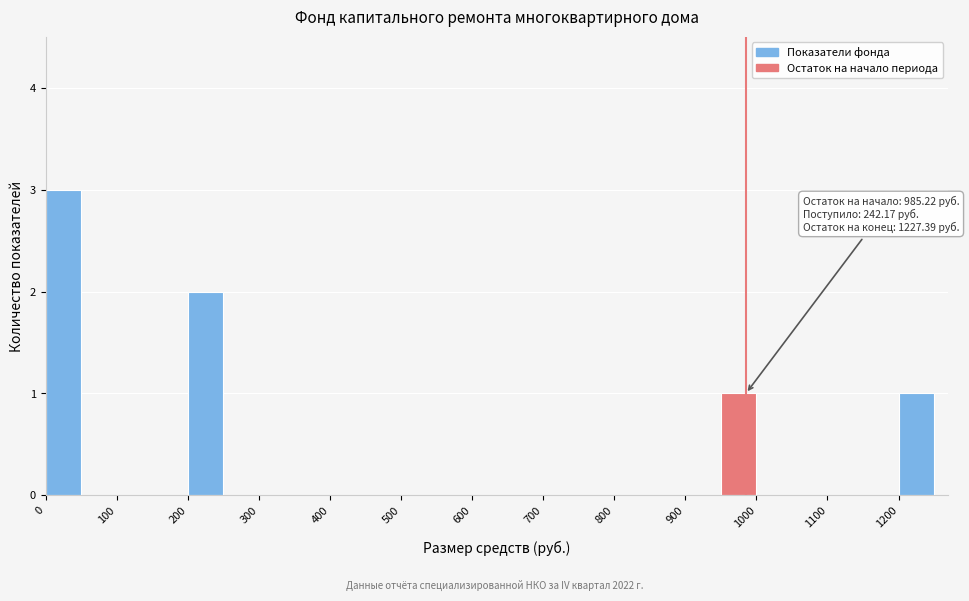

Which range on the x-axis has the tallest bar?

0 to 50